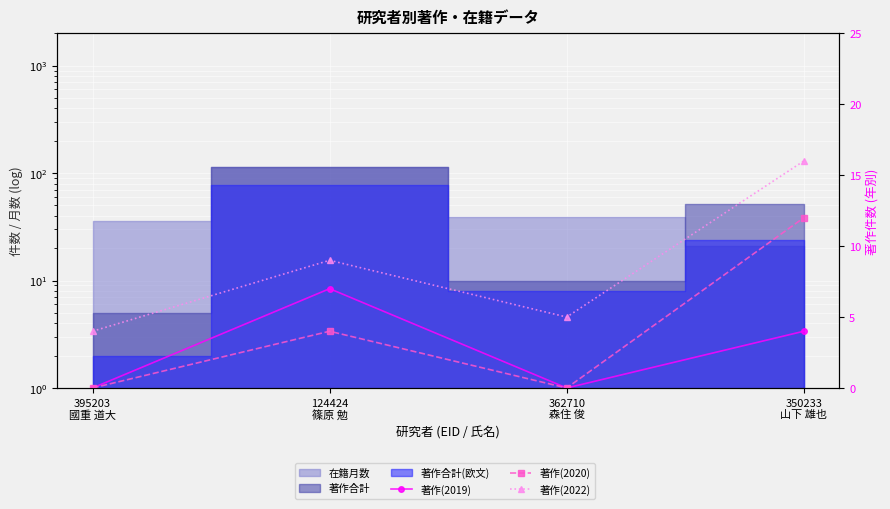

Count the 著作(2020) values in the range 0 to 12.

4